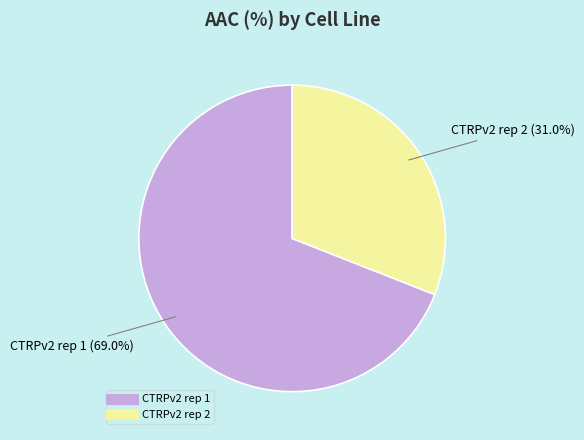

To the nearest percent, what is the difference between the CTRPv2 rep 2 and CTRPv2 rep 1 slice percentages?

38%